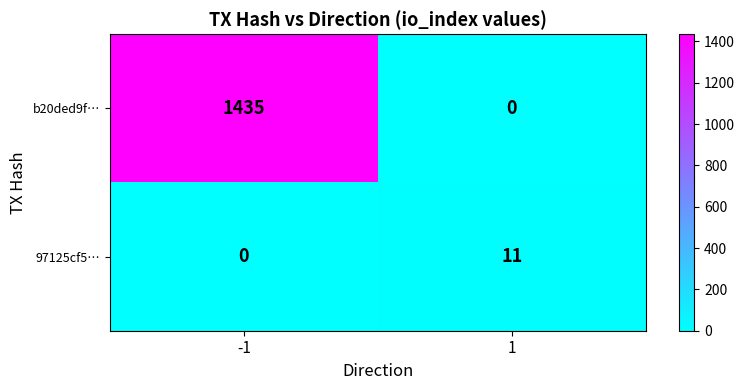

Rank the series by their average value, from lowest to highest.

97125cf5…, b20ded9f…